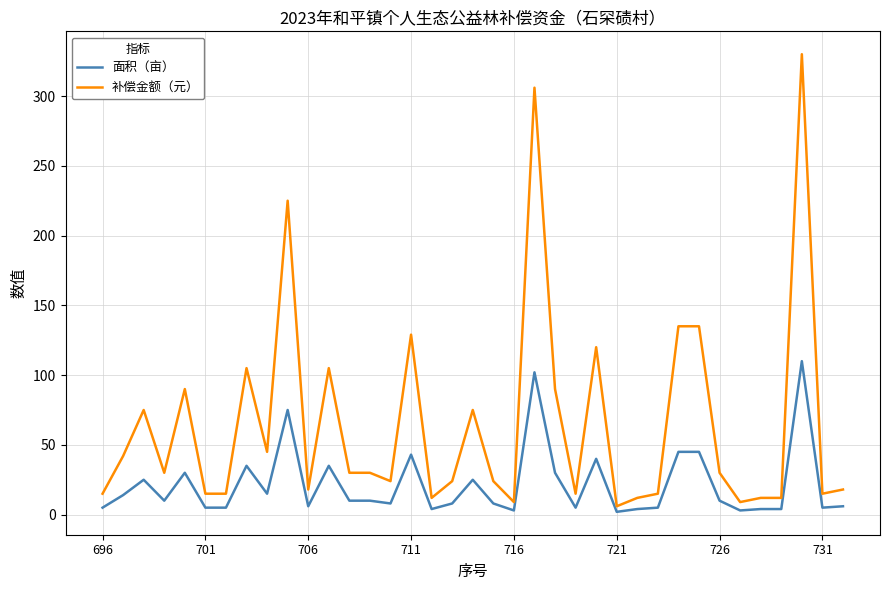

What is the difference between the maximum and minimum values in the 补偿金额（元） series?

324